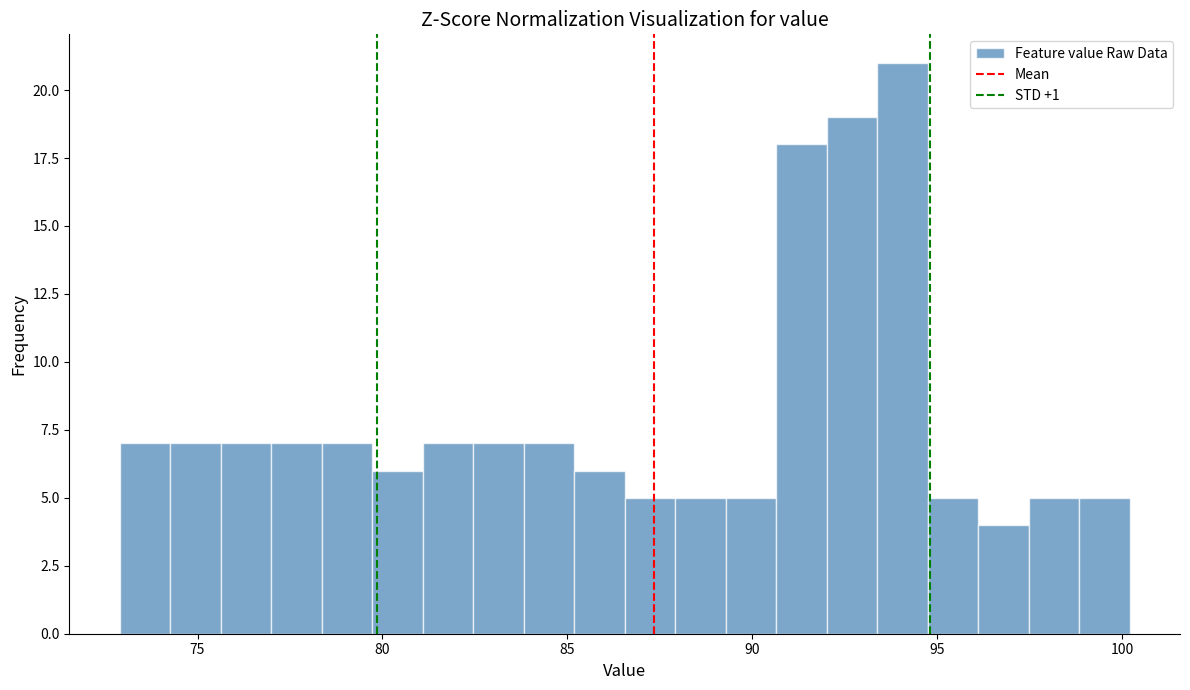

Read against the x-axis, roughly where is the centre of the tallest bar?

94.0